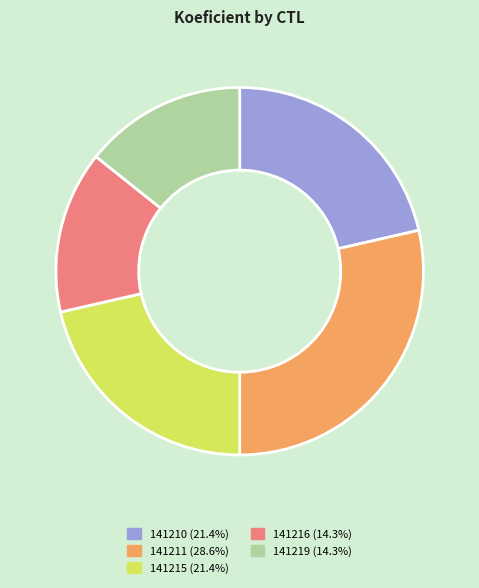

Is there a majority slice in this chart?

No